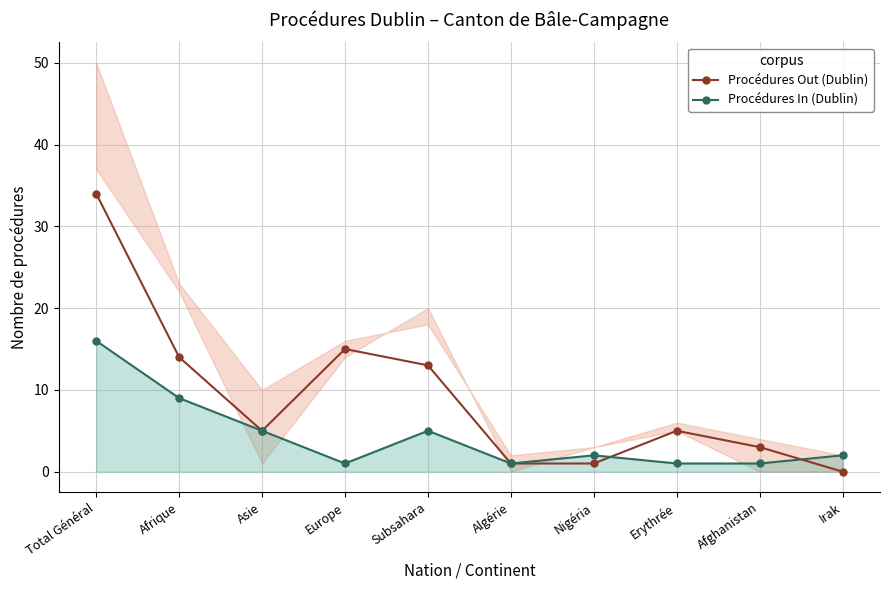

Reading right to left, extract all data points from this chart.

Procédures Out (Dublin): Irak=0	Afghanistan=3	Erythrée=5	Nigéria=1	Algérie=1	Subsahara=13	Europe=15	Asie=5	Afrique=14	Total Général=34
Procédures In (Dublin): Irak=2	Afghanistan=1	Erythrée=1	Nigéria=2	Algérie=1	Subsahara=5	Europe=1	Asie=5	Afrique=9	Total Général=16